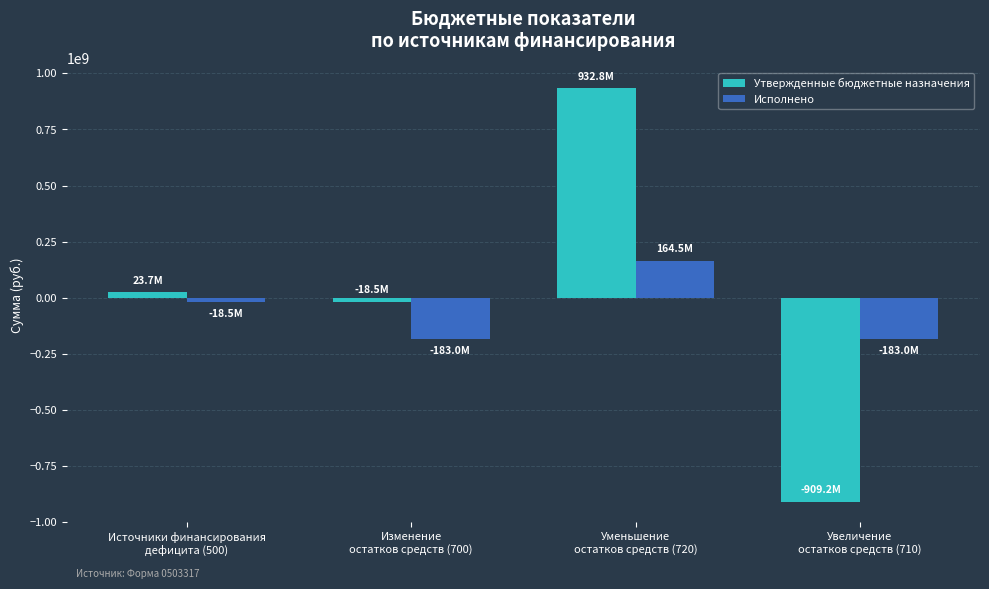

What are all the series names shown in the legend?

Утвержденные бюджетные назначения, Исполнено